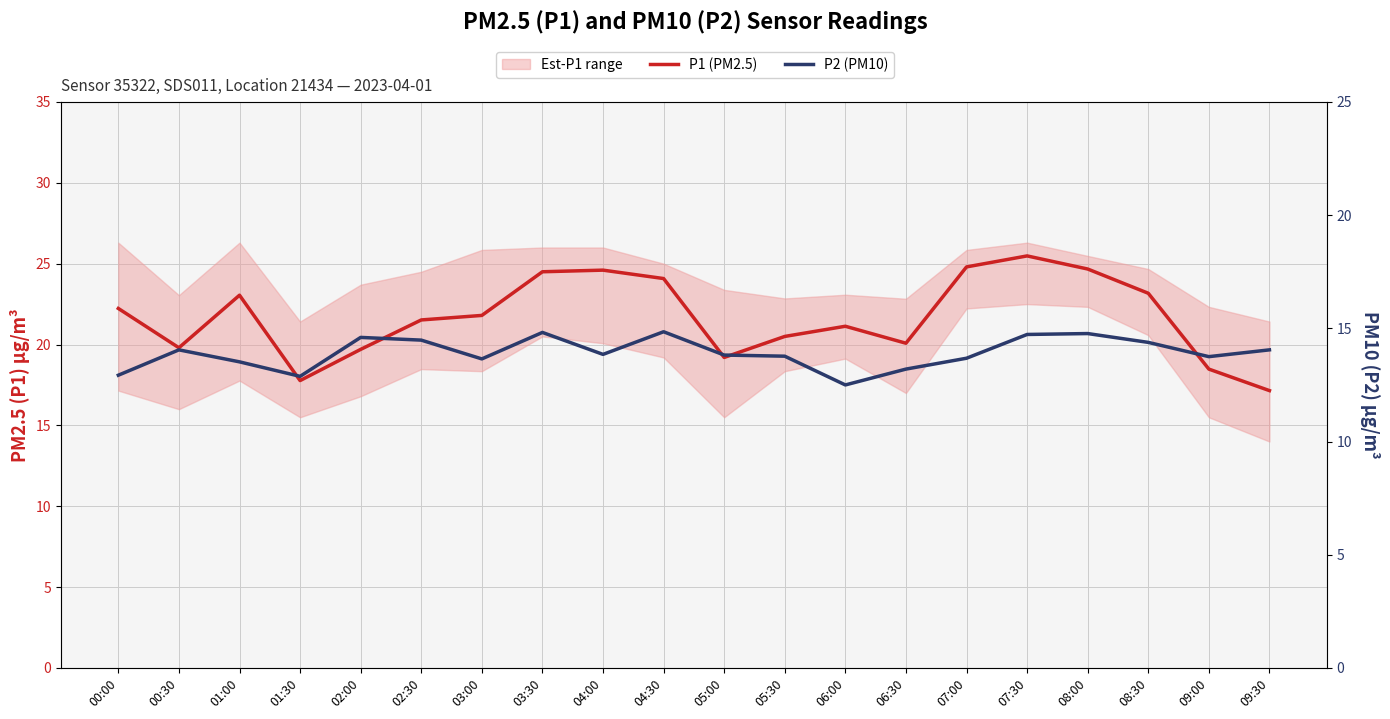

What is the difference between the highest and lowest values at 04:30?

9.2